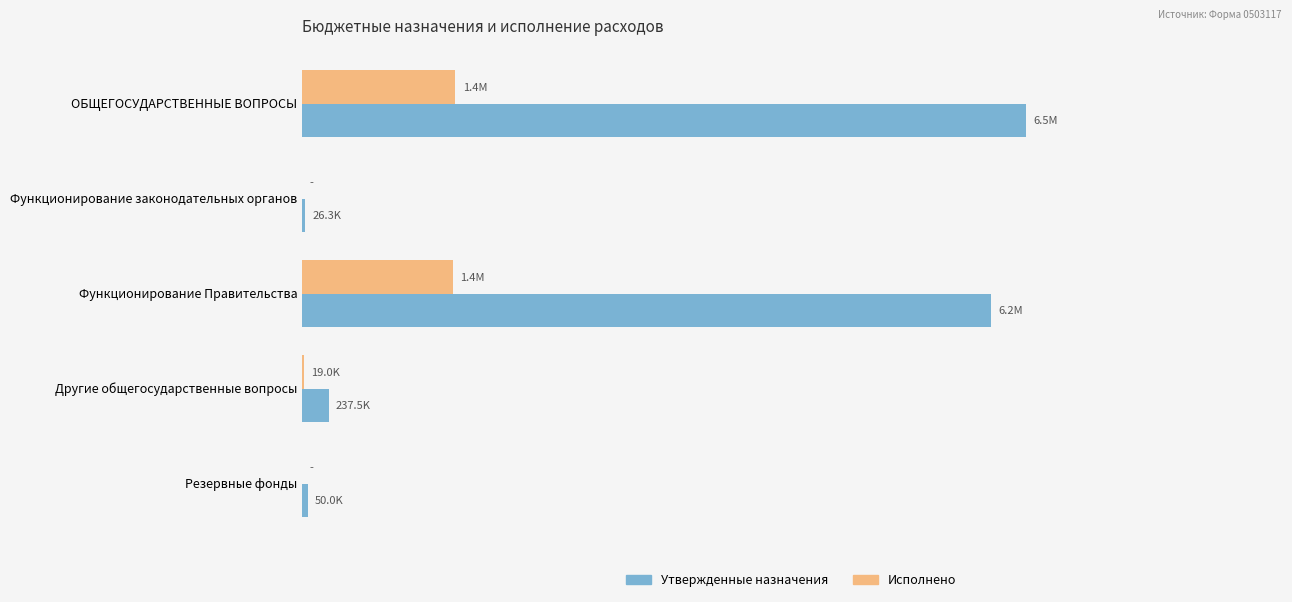

List the series in order of their peak value, lowest first.

Исполнено, Утвержденные назначения